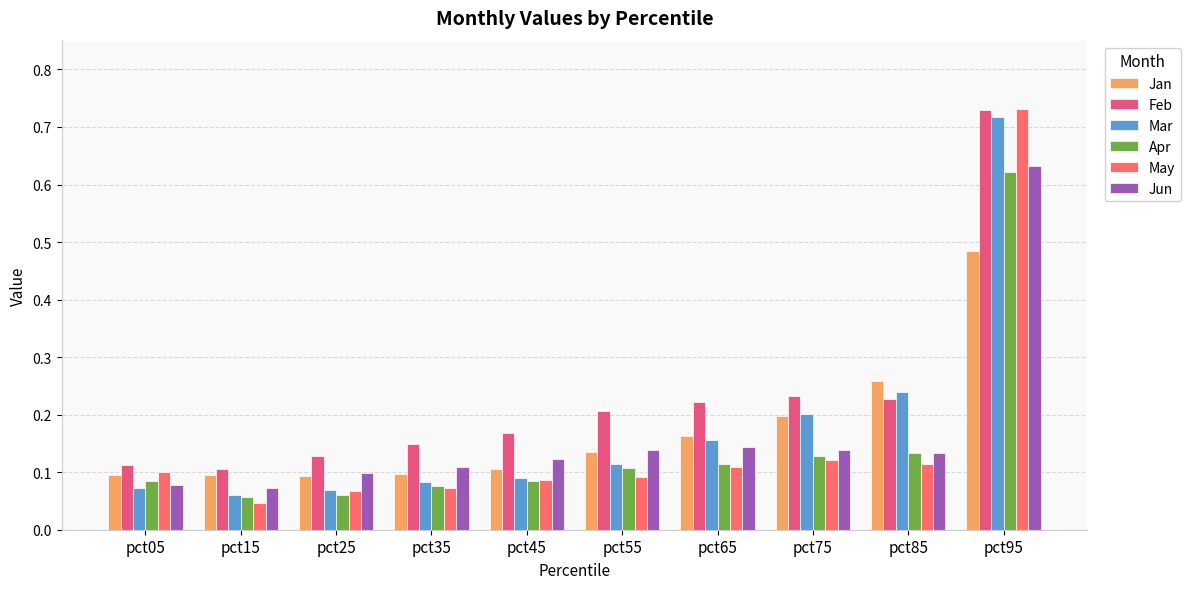

List the series in order of their peak value, highest first.

May, Feb, Mar, Jun, Apr, Jan